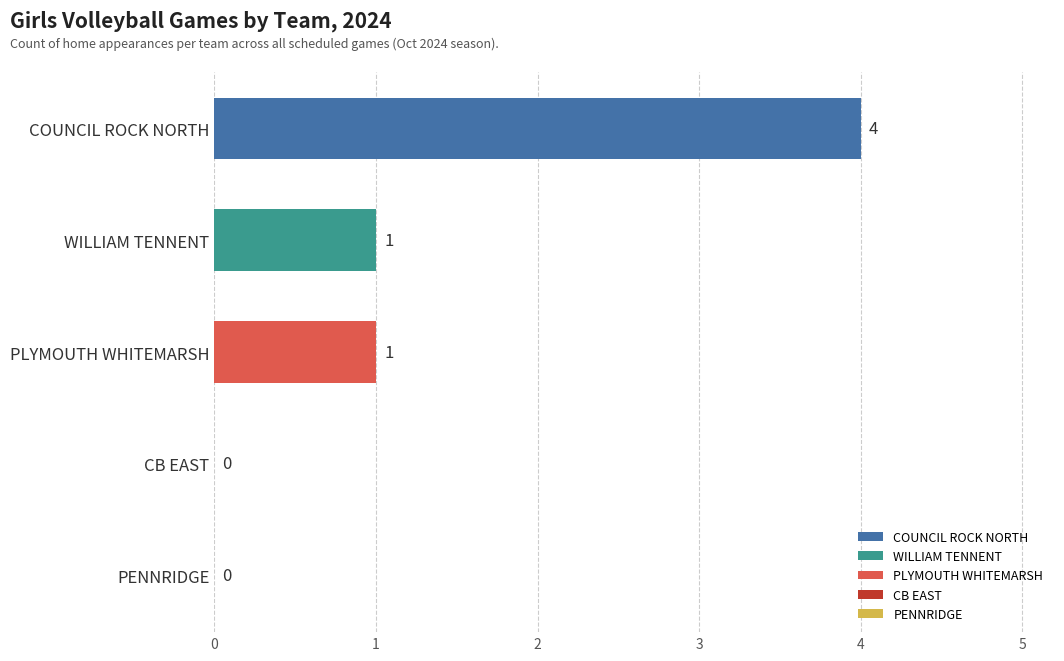

Which has a higher value, WILLIAM TENNENT or COUNCIL ROCK NORTH?

COUNCIL ROCK NORTH